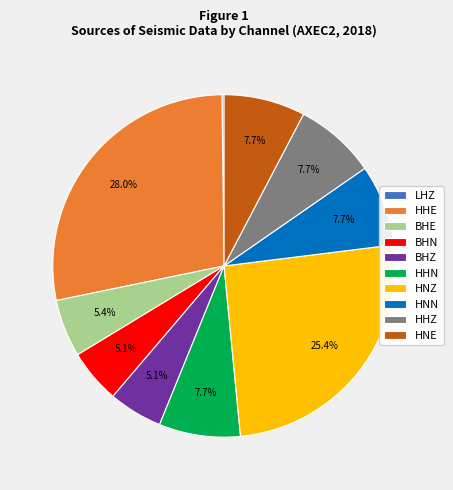

To the nearest percent, what percentage of the pie is HNE?

8%